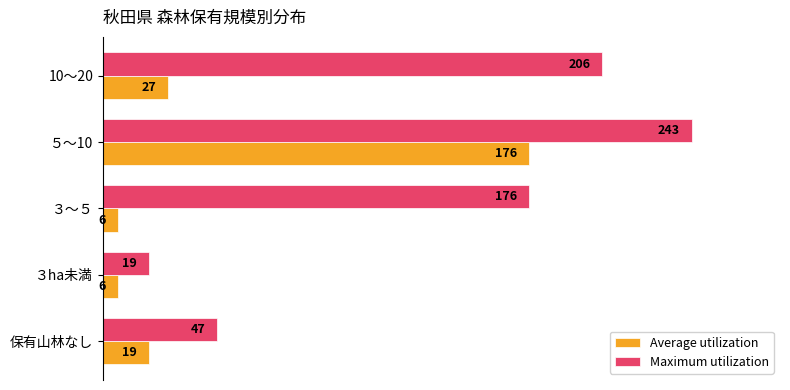

What are all the series names shown in the legend?

Average utilization, Maximum utilization